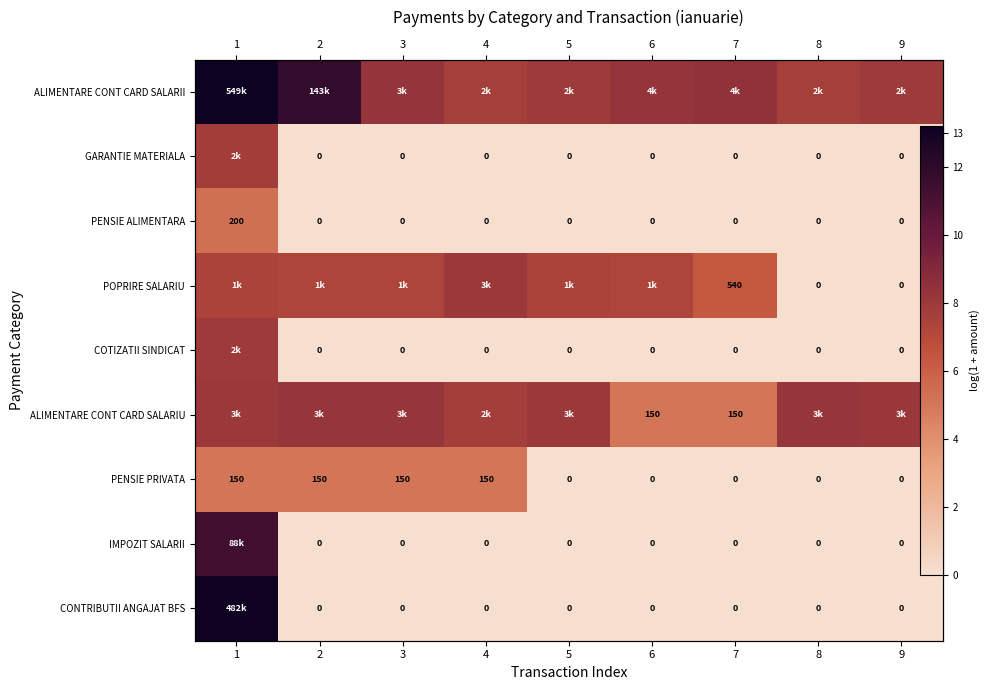

Rank the series by their maximum value, from highest to lowest.

ALIMENTARE CONT CARD SALARII, CONTRIBUTII ANGAJAT BFS, IMPOZIT SALARII, ALIMENTARE CONT CARD SALARIU, POPRIRE SALARIU, COTIZATII SINDICAT, GARANTIE MATERIALA, PENSIE ALIMENTARA, PENSIE PRIVATA